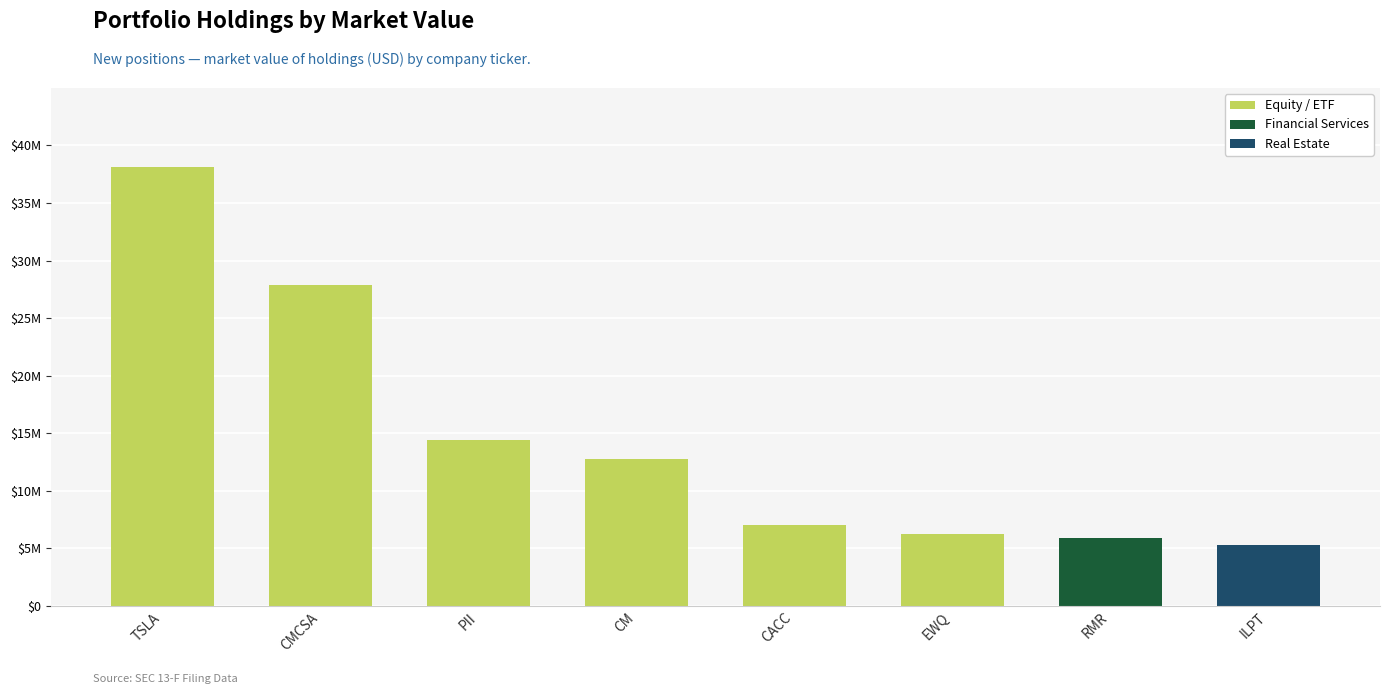

Does the chart contain any negative values?

No